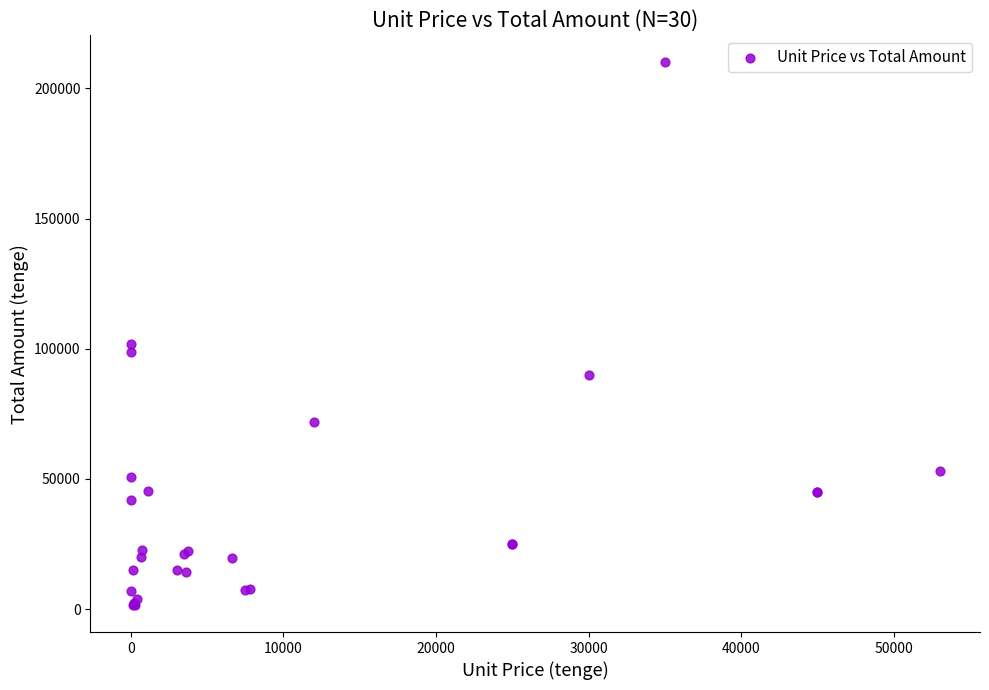

What Y value in the scatter plot is closest to 105800?

101700.0